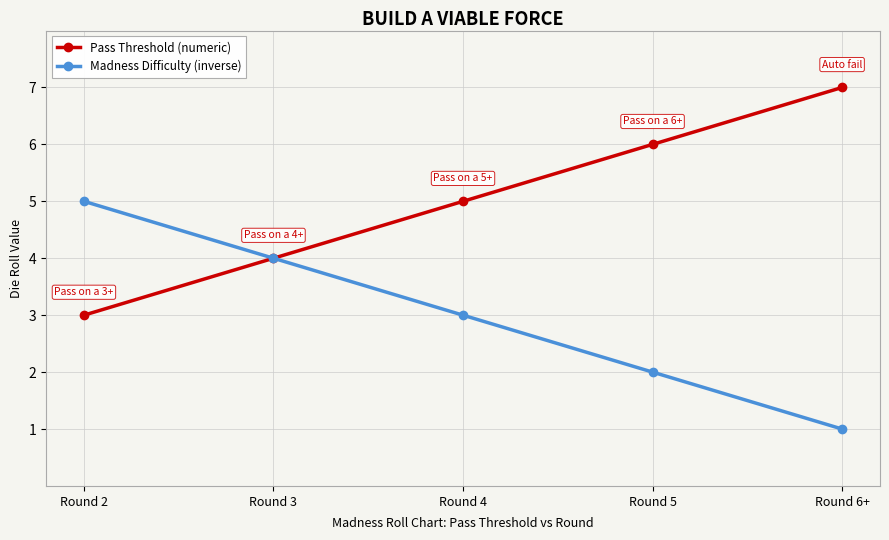

How many distinct data groups are displayed?

2